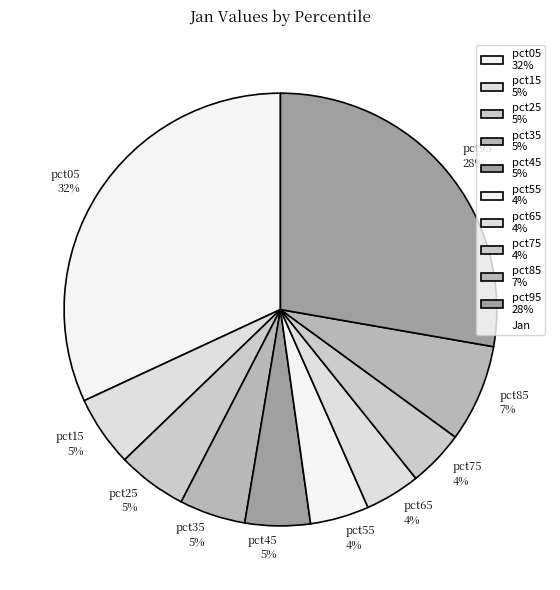

To the nearest percent, what is the difference between the largest and smallest slice percentages?

28%